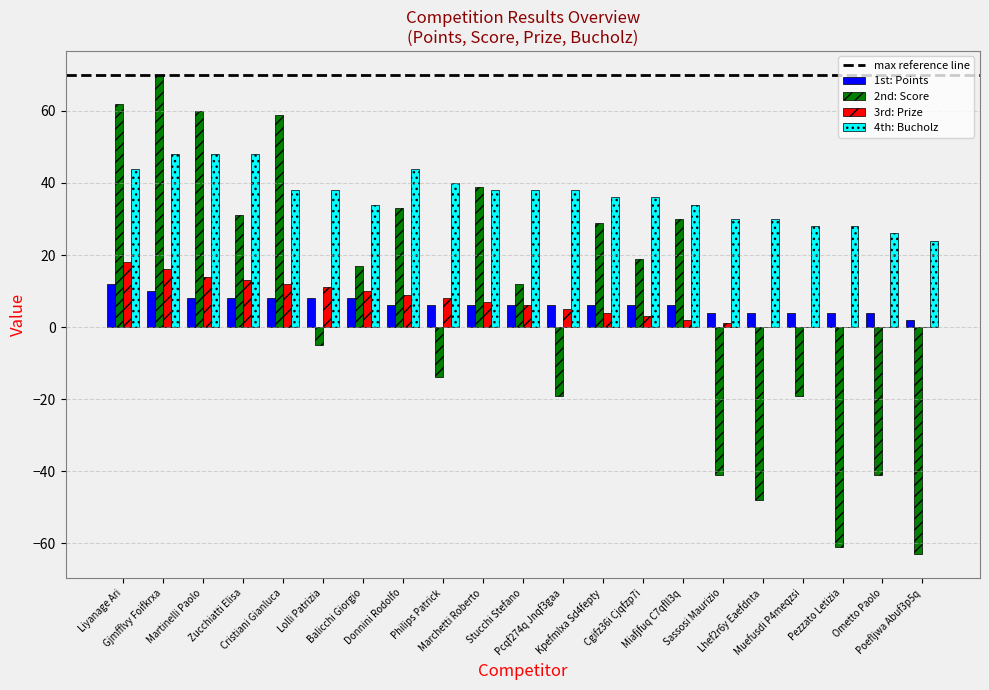

Which series has the largest total across all categories?

4th: Bucholz